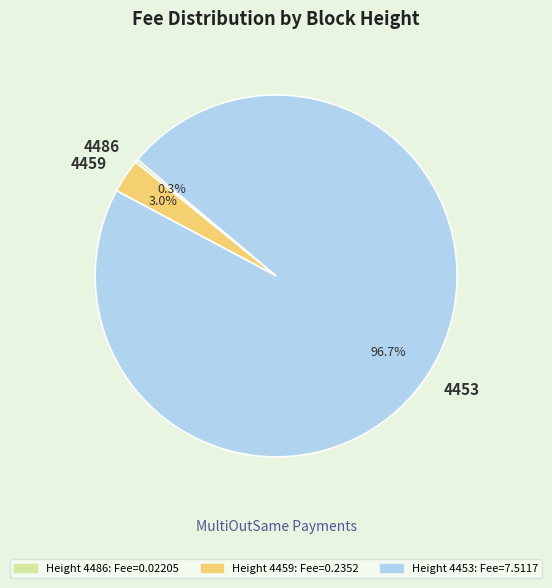

Rank the categories by value from lowest to highest.

4486, 4459, 4453